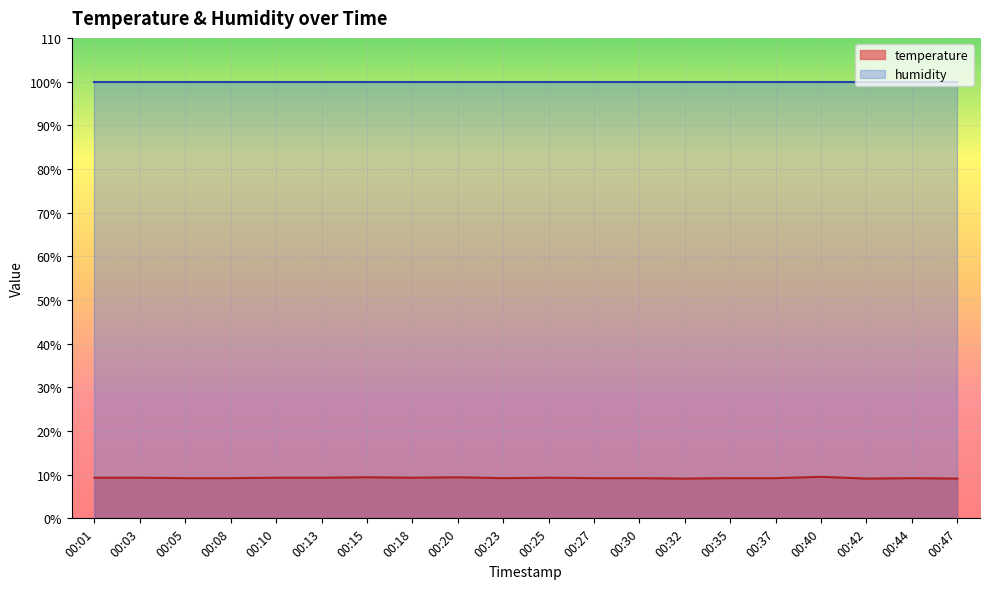

Does the chart display data point markers on the line(s)?

No